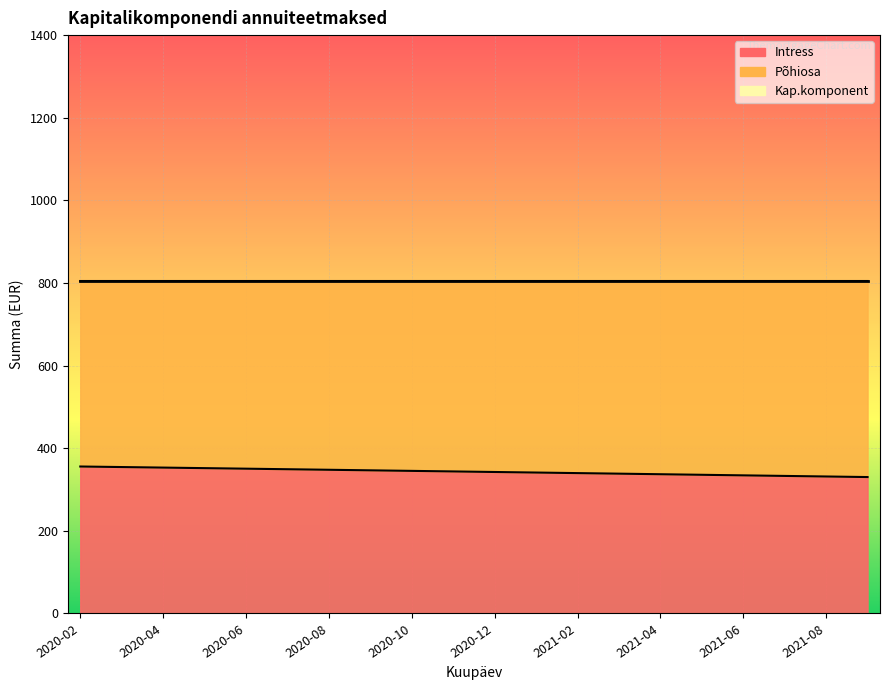

Is the value of Intress at 2020-02 greater than the value of Põhiosa at 2020-12?

No